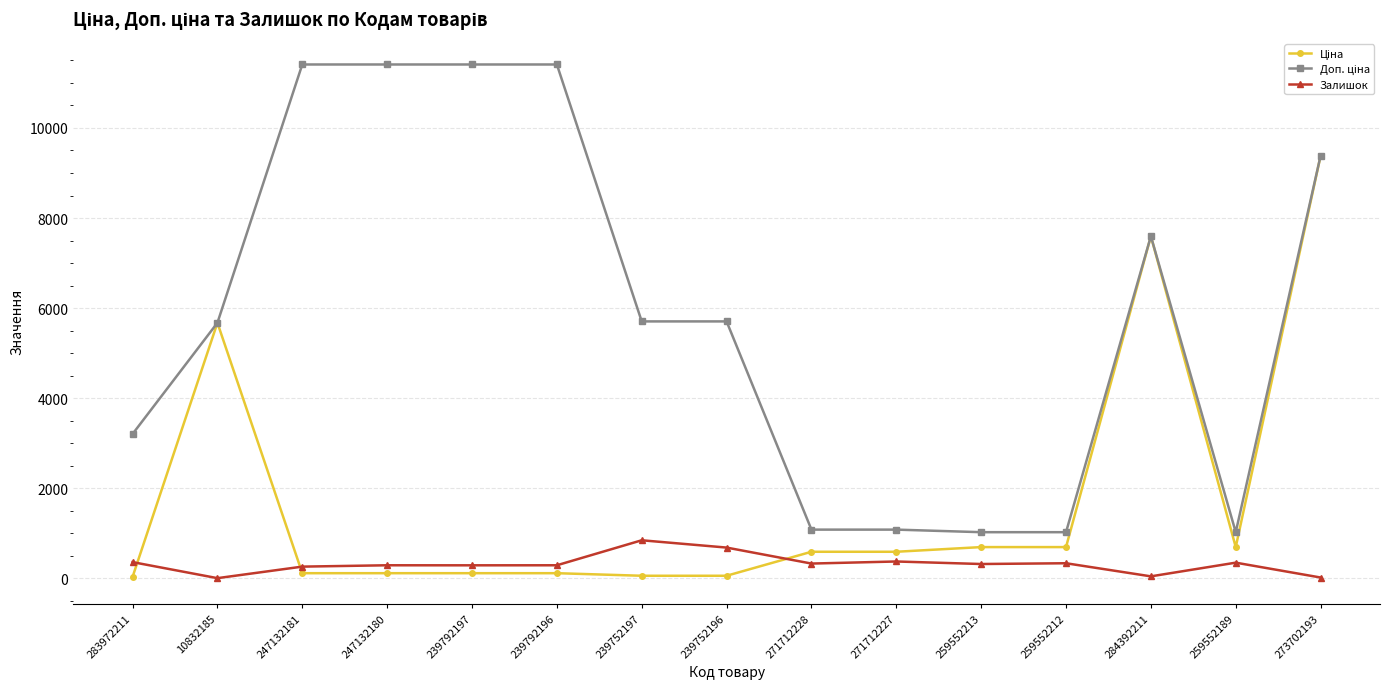

At which category is the sum across all series the highest?

273702193